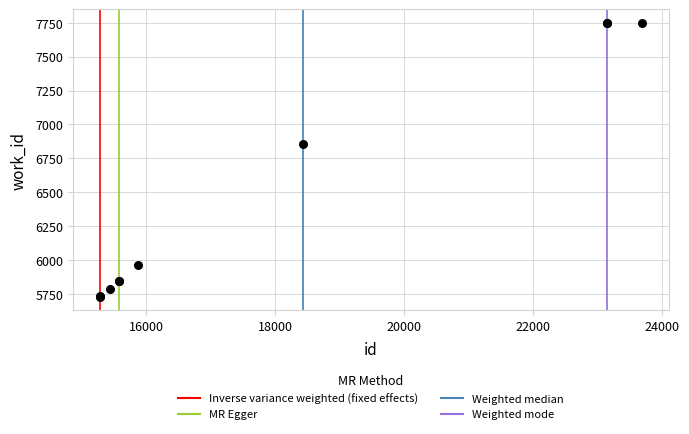

What Y value in the scatter plot is closest to 6740?

6855